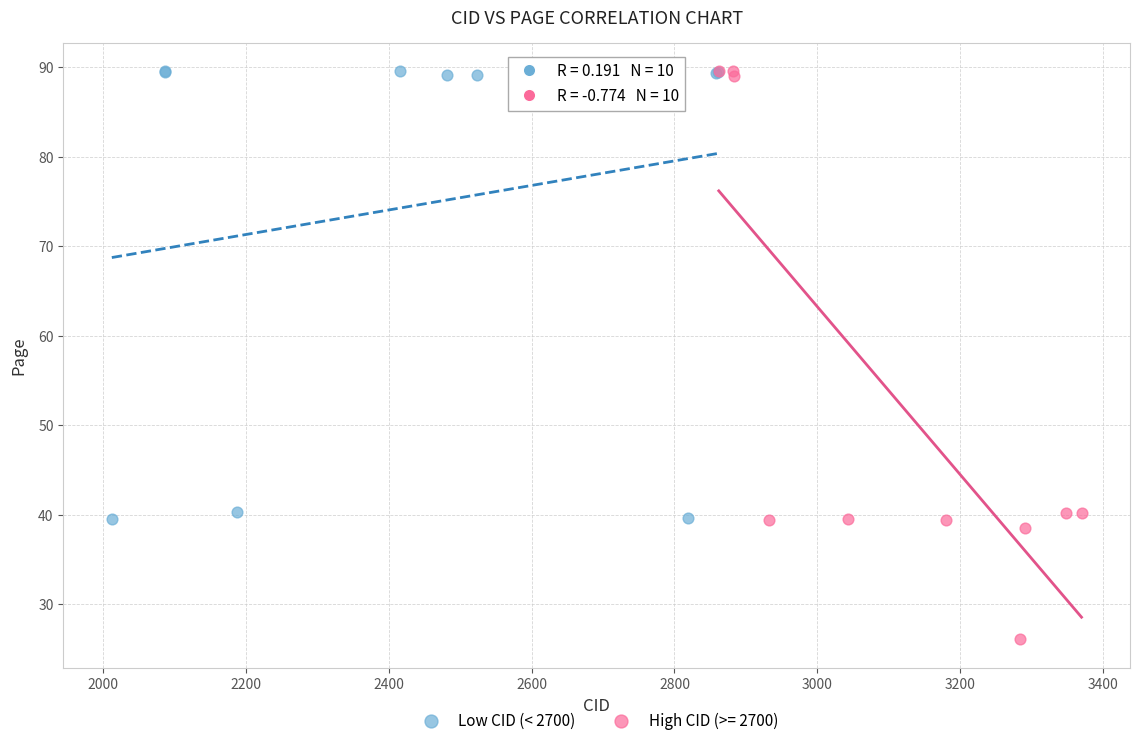

Which series has the widest spread of Y values?

High CID (>= 2700)